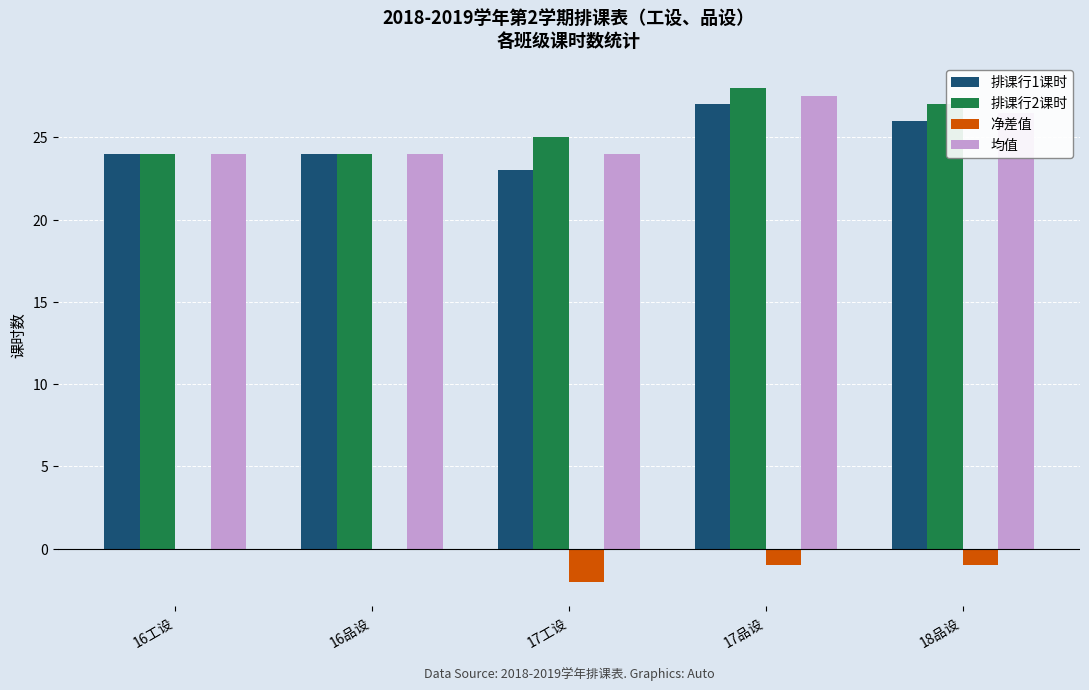

Between 16工设 and 17品设, which series saw the biggest shift?

排课行2课时